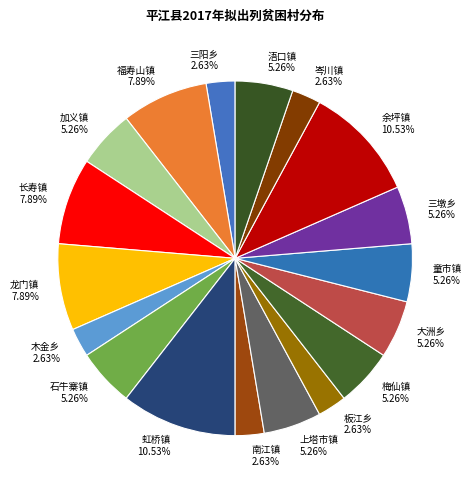

Is there any slice that represents more than half of the pie?

No